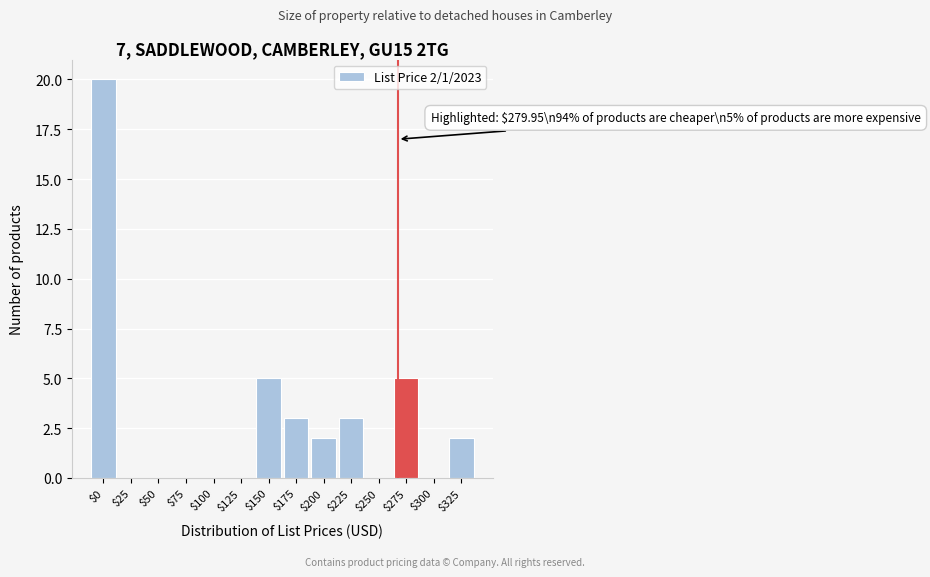

What is the greatest value displayed?

20